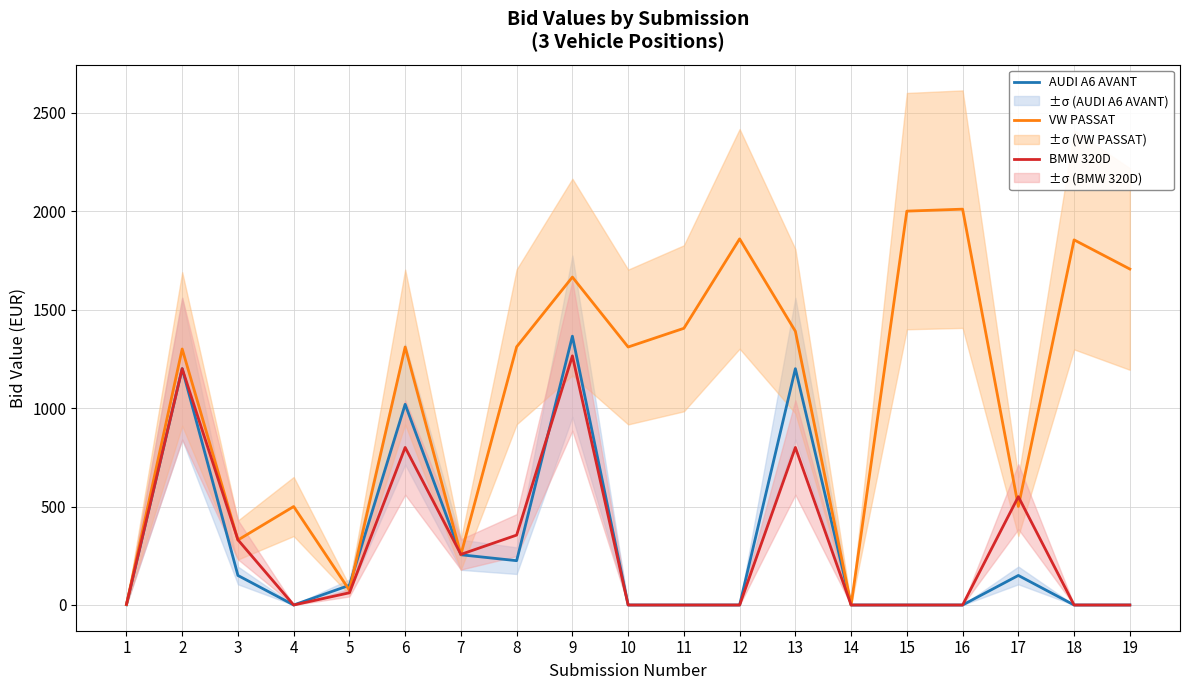

Reading right to left, list all the values displayed in this chart.

AUDI A6 AVANT: 19=0	18=0	17=150	16=0	15=0	14=0	13=1200	12=0	11=0	10=0	9=1365	8=225	7=255	6=1019	5=100	4=0	3=150	2=1200	1=1
VW PASSAT: 19=1706	18=1854	17=500	16=2010	15=2000	14=0	13=1390	12=1859	11=1405	10=1310	9=1665	8=1311	7=256	6=1310	5=75	4=500	3=330	2=1300	1=2
BMW 320D: 19=0	18=0	17=550	16=0	15=0	14=0	13=800	12=0	11=0	10=0	9=1265	8=355	7=257	6=800	5=62	4=0	3=331	2=1200	1=3